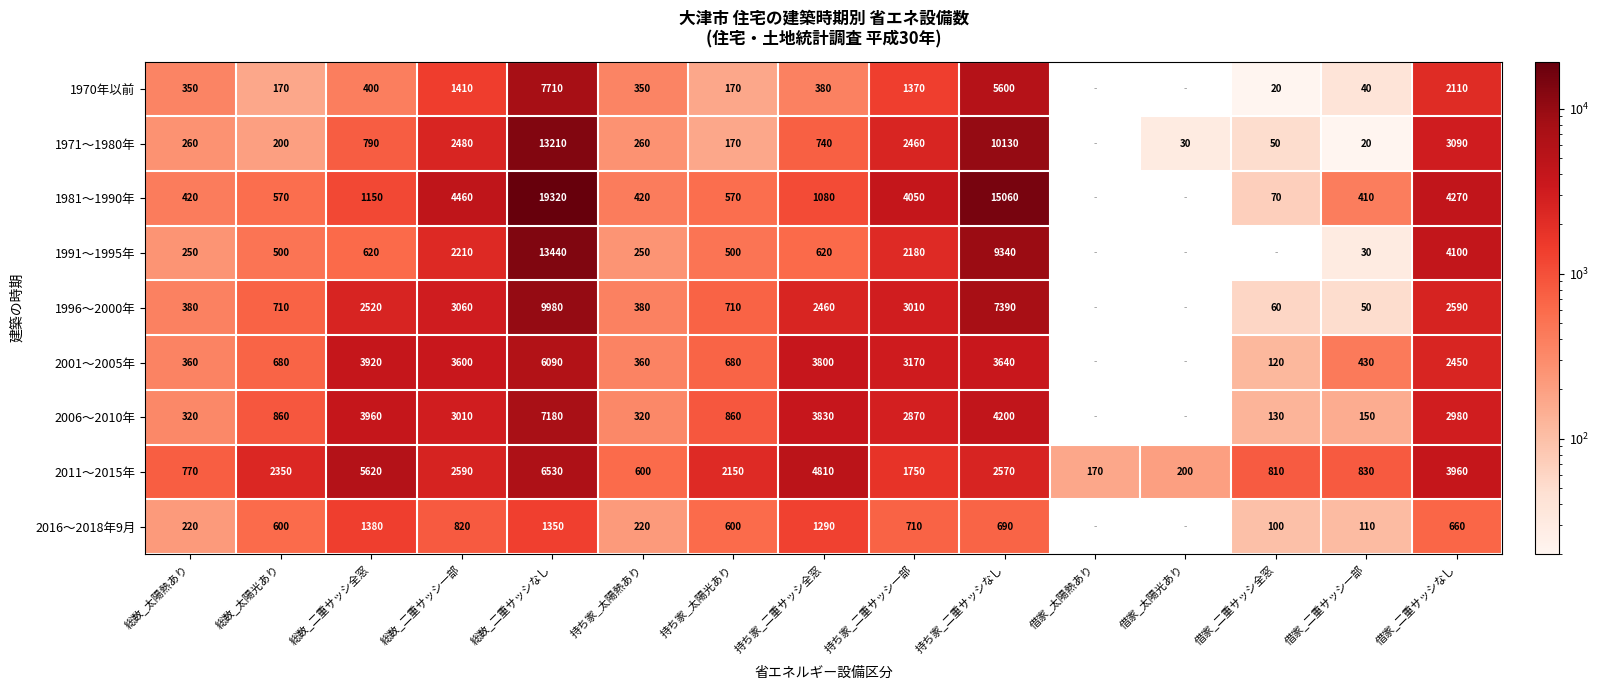

Rank the series at 借家_二重サッシ一部 from lowest to highest value.

1971～1980年, 1991～1995年, 1970年以前, 1996～2000年, 2016～2018年9月, 2006～2010年, 1981～1990年, 2001～2005年, 2011～2015年